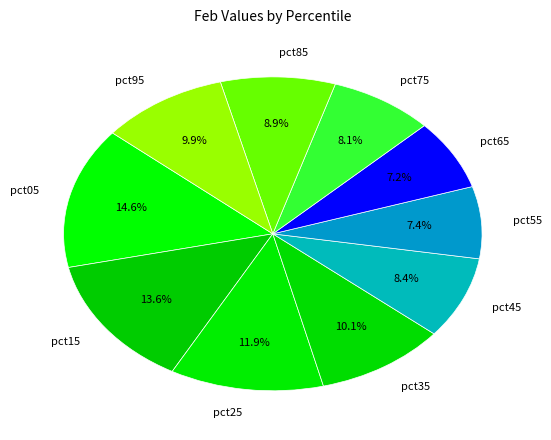

Count the number of slices in the pie.

10